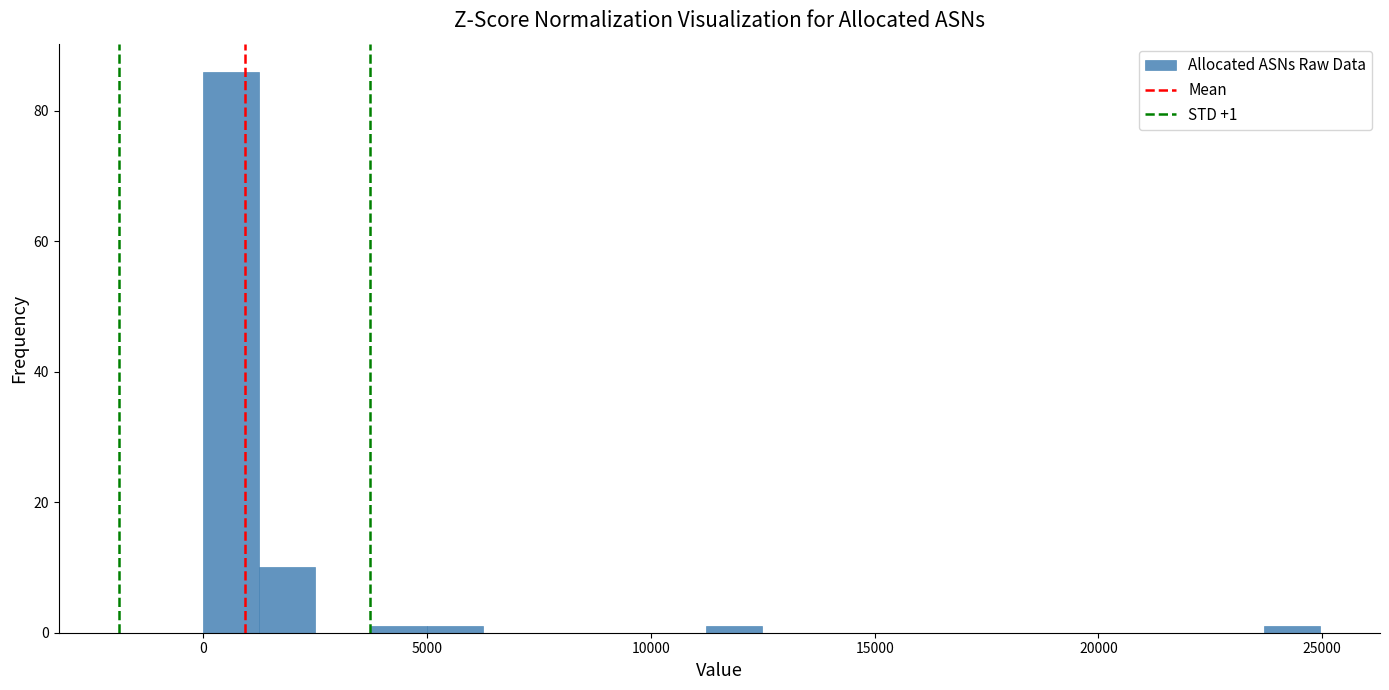

Around what value on the x-axis is the tallest bar? Give the approximate position of its centre, as read against the axis.

500